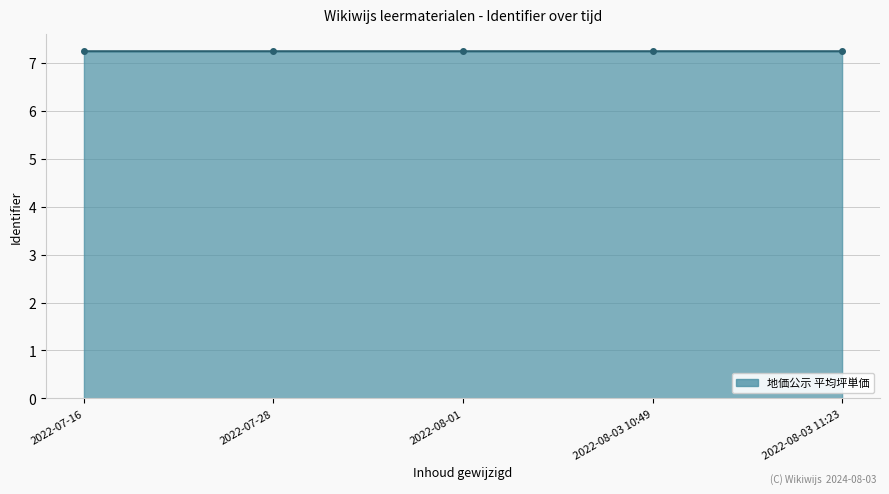

How many data points does each series have?

5